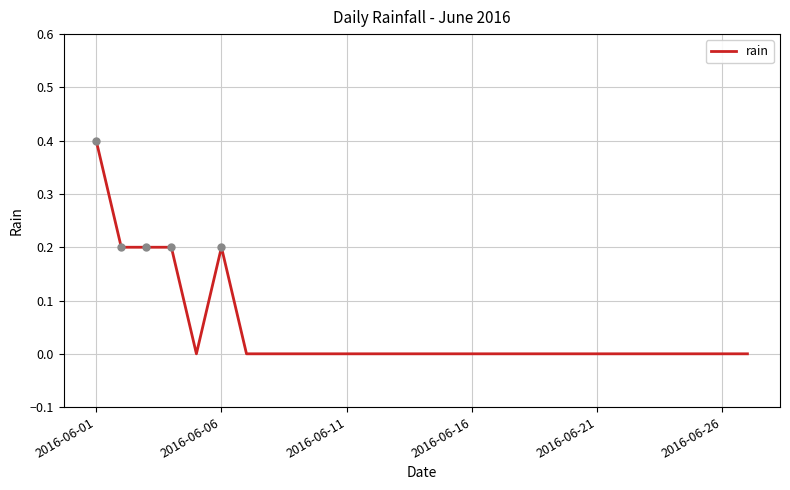

What is the maximum value shown in the chart?

0.4